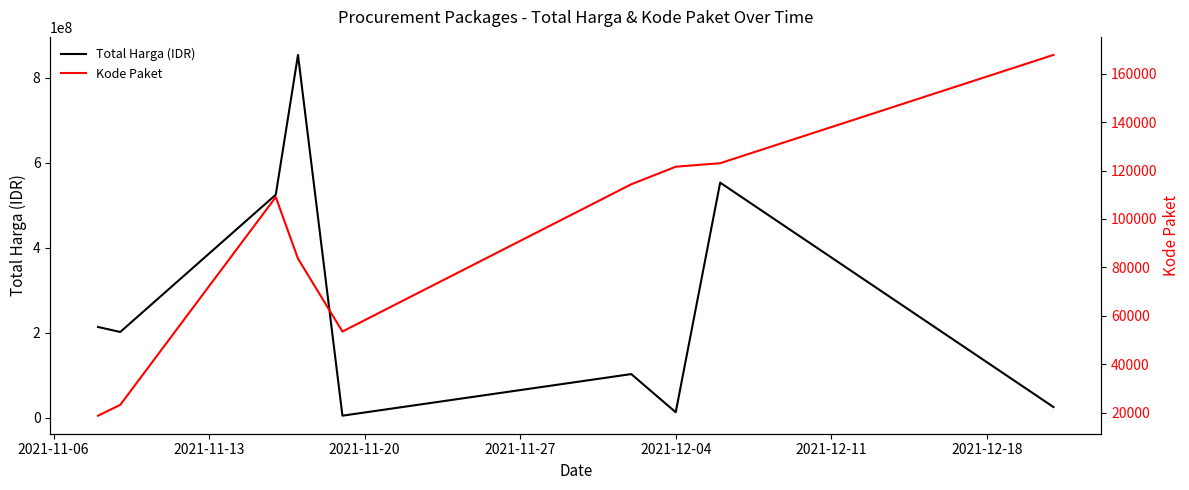

How many interior local peaks does the Kode Paket series have?

1